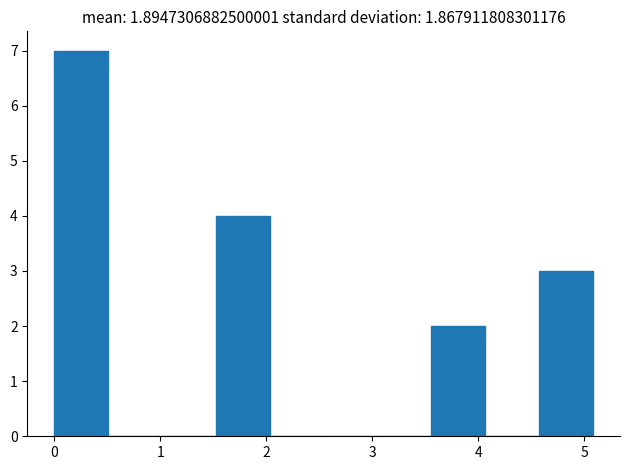

Reading left to right, list every bar in this chart as the range it spans on the x-axis followed by its height. Neither the bar edges nor the heights are printed on the chart, so give them approximately, as read against the axes.

0.0 to 0.5: 7
0.5 to 1.0: 0
1.0 to 1.5: 0
1.5 to 2.0: 4
2.0 to 2.5: 0
2.5 to 3.1: 0
3.1 to 3.6: 0
3.6 to 4.1: 2
4.1 to 4.6: 0
4.6 to 5.1: 3